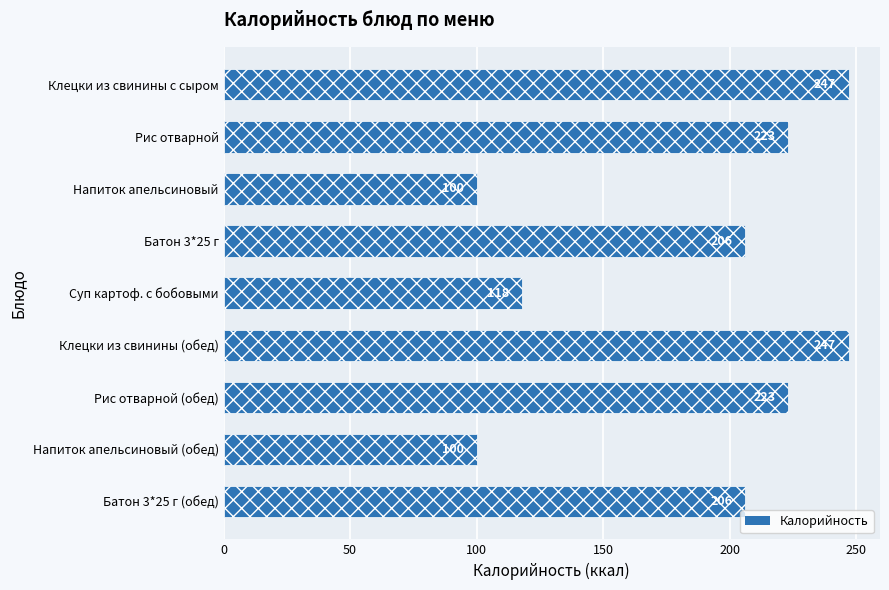

How many bars are there in total?

9